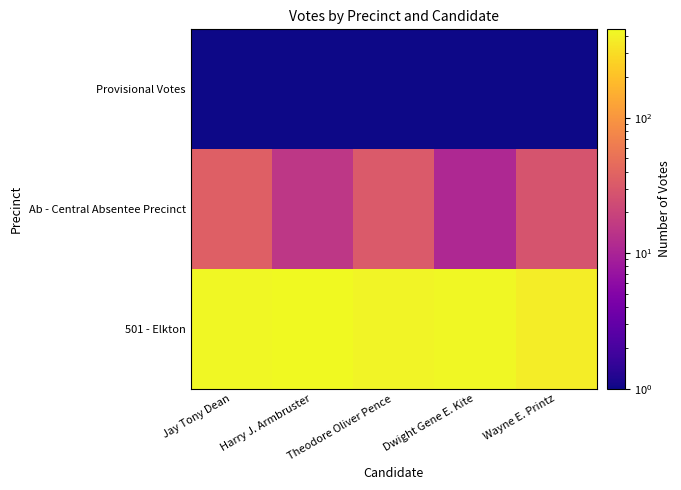

Which series has the widest spread of values?

501 - Elkton